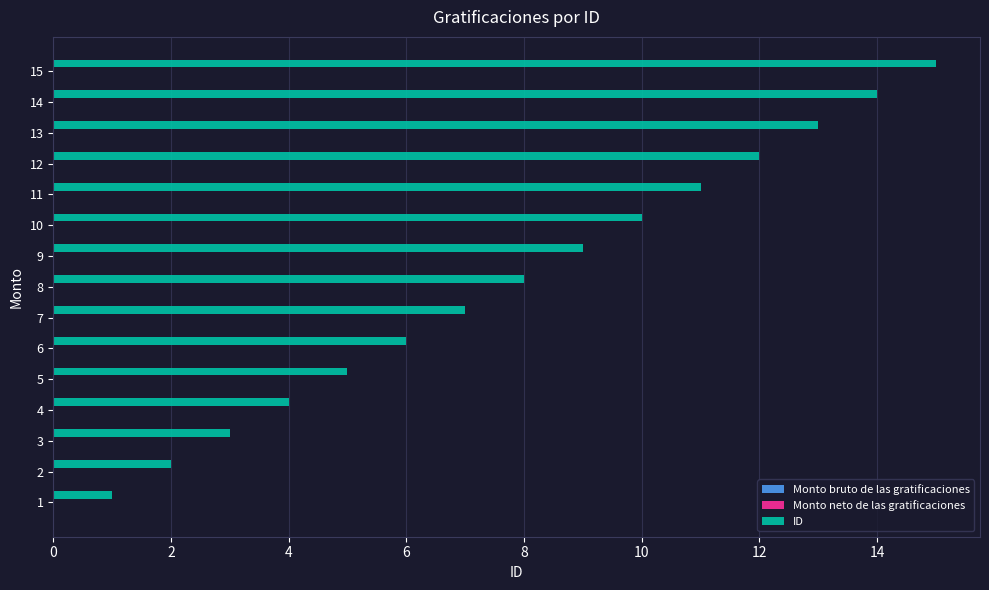

List the labels in order of value, smallest first.

1, 2, 3, 4, 5, 6, 7, 8, 9, 10, 11, 12, 13, 14, 15